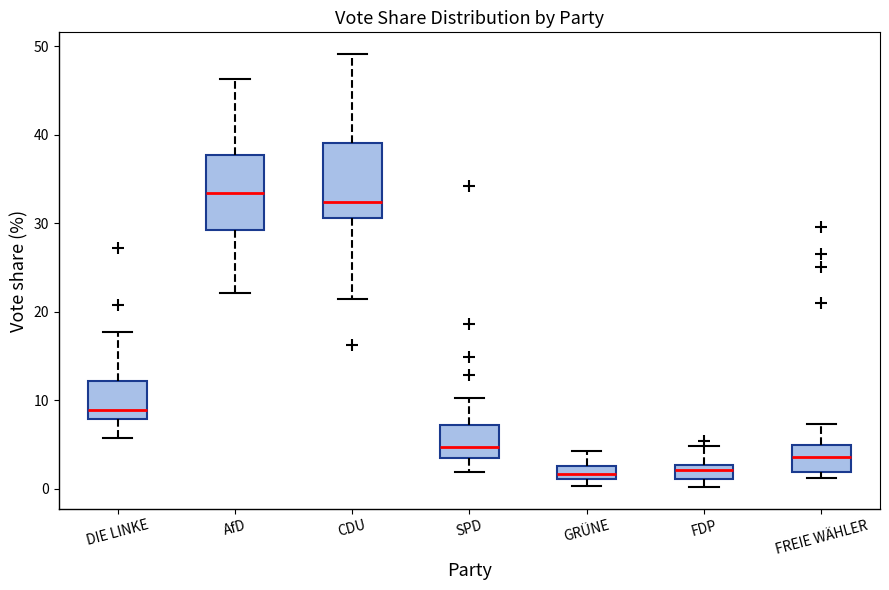

Which box's median line is the highest?

AfD